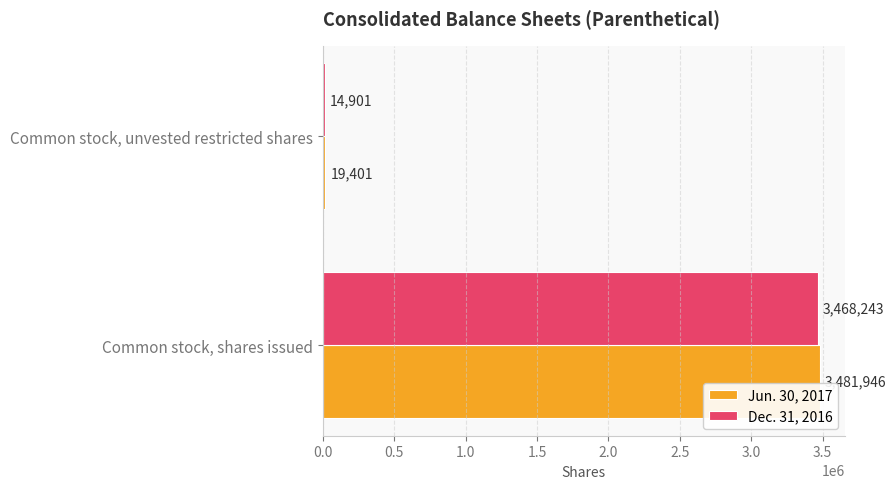

Is it true that Jun. 30, 2017 equals 19401 at Common stock, unvested restricted shares?

True